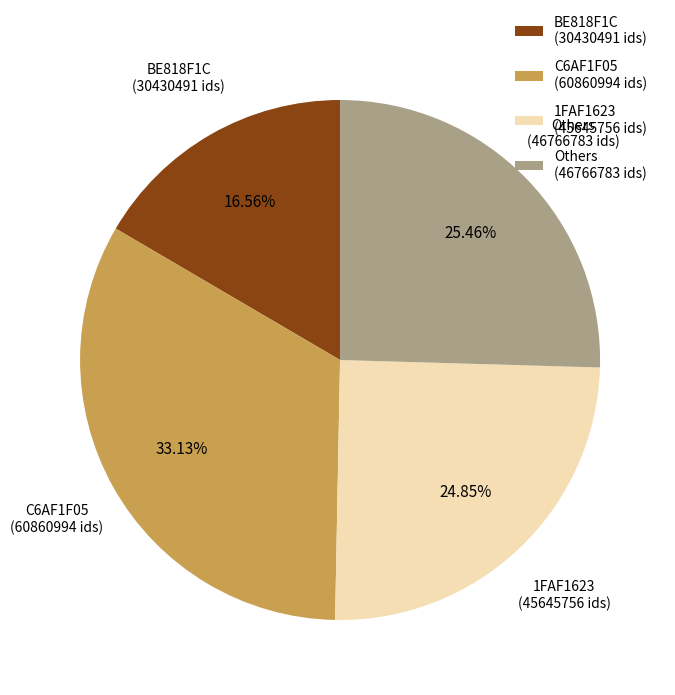

Do 1FAF1623 and BE818F1C together represent more than half of the pie?

No